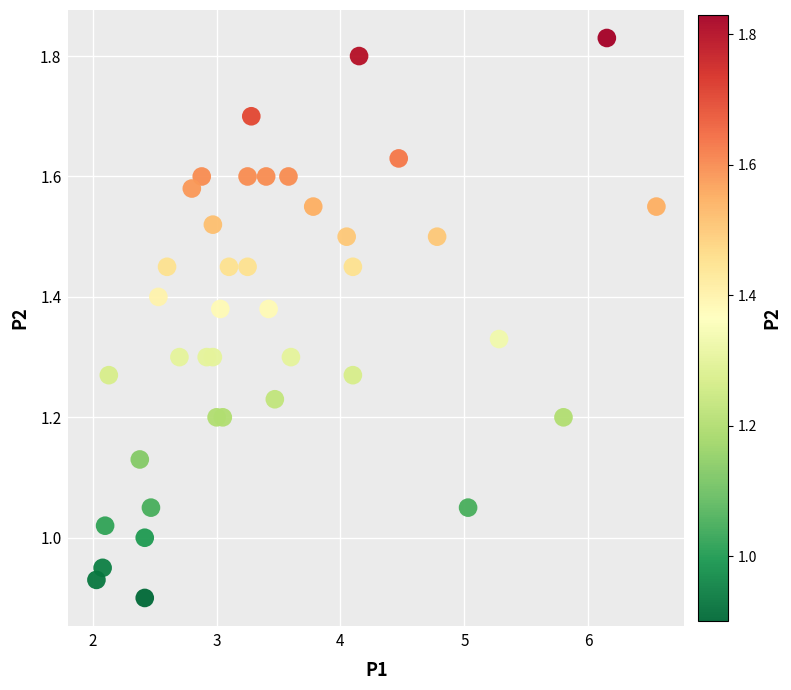

What is the range of X values (max minus min)?

4.5